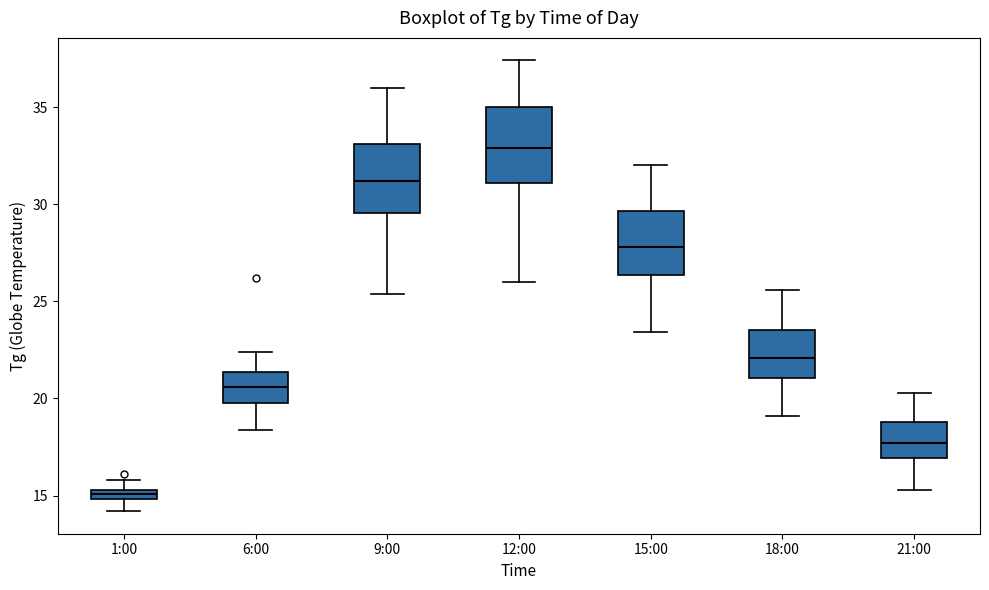

Where does the lower whisker of the box for 9:00 end on the y-axis? The values are not printed on the chart, so give them approximately, as read against the axis.

25.5